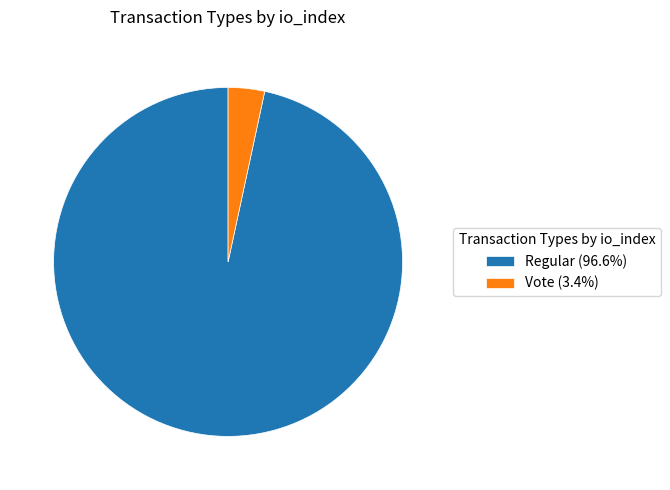

Does any single category account for the majority?

Yes